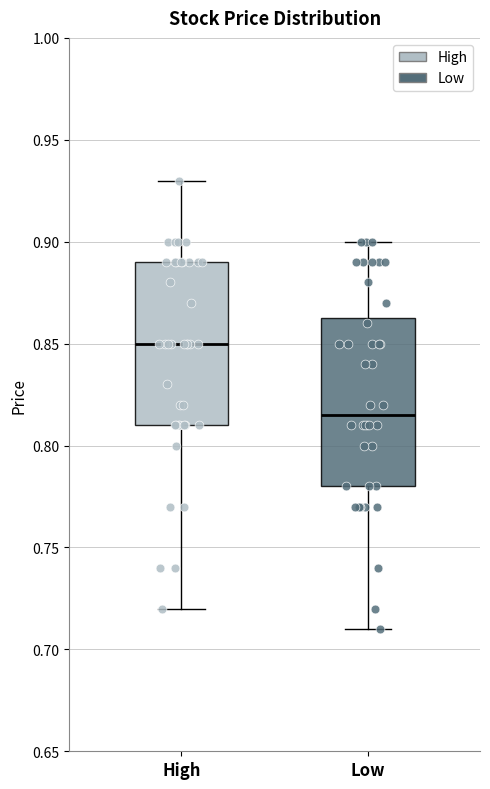

Which box has the lowest median line?

Low